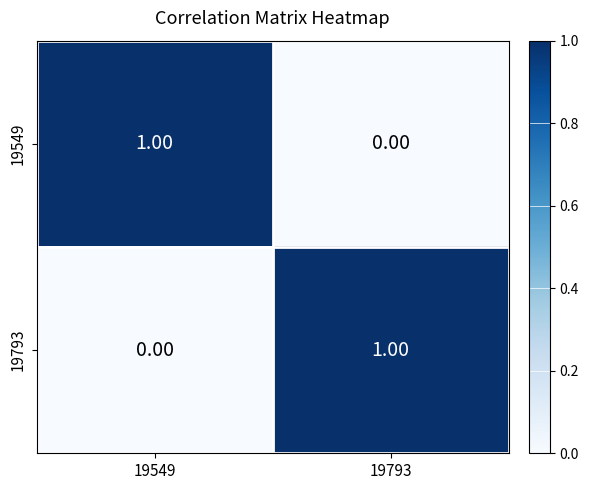

How many values in 19793 are above zero?

1